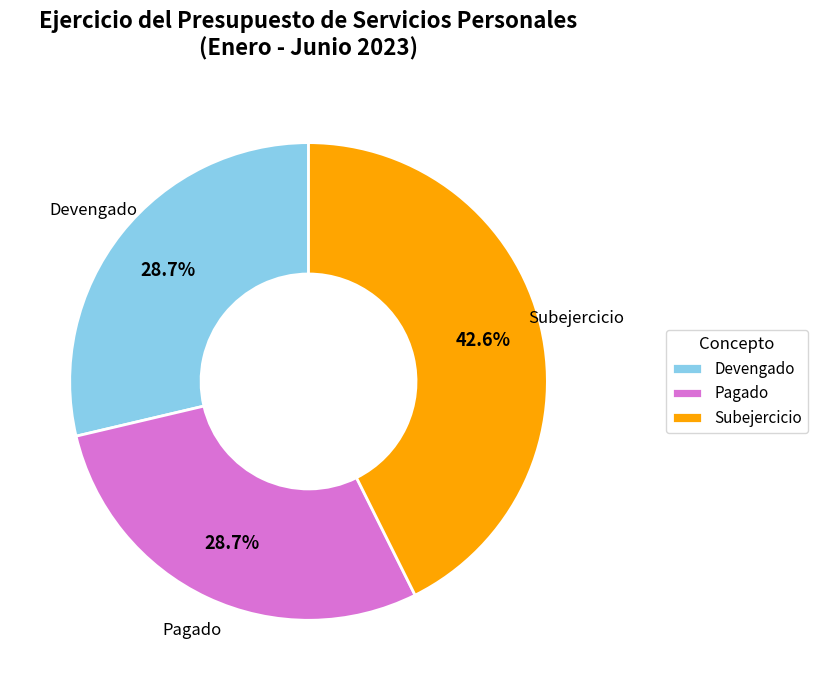

Is Subejercicio the majority of the pie?

No